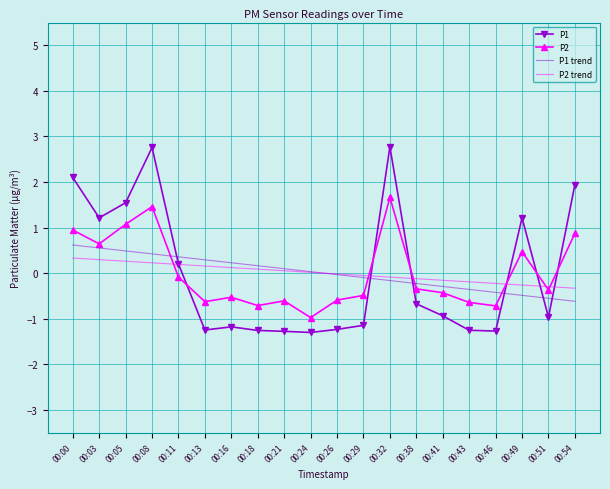

How many distinct data groups are displayed?

4